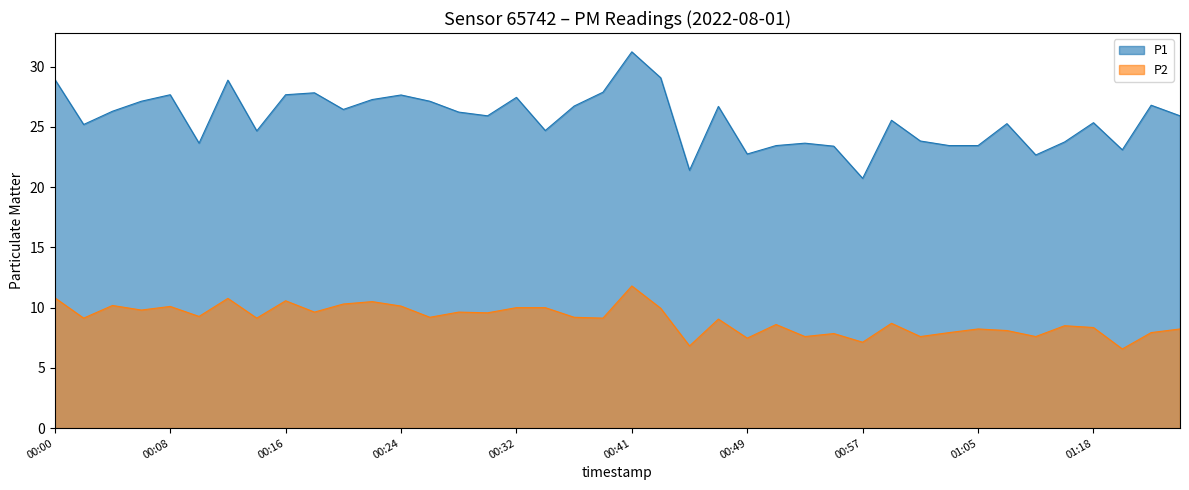

True or false: P2 and P1 intersect in this chart.

False